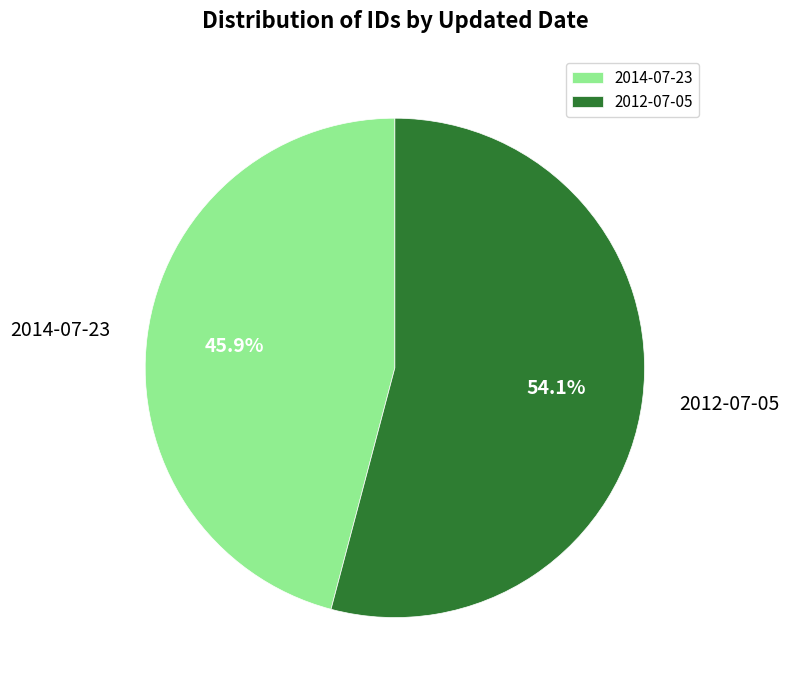

Is there any slice that represents more than half of the pie?

Yes